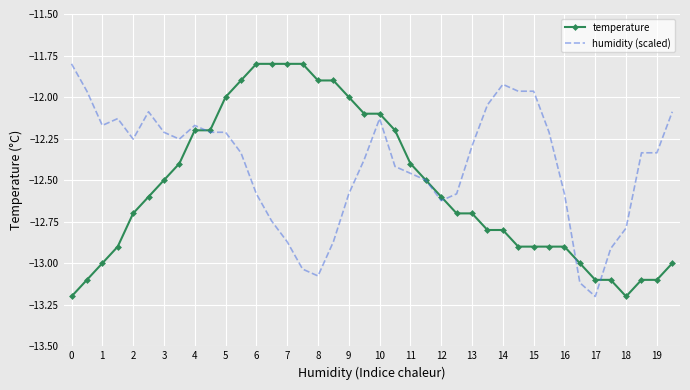

What is the smallest value displayed?

-13.2